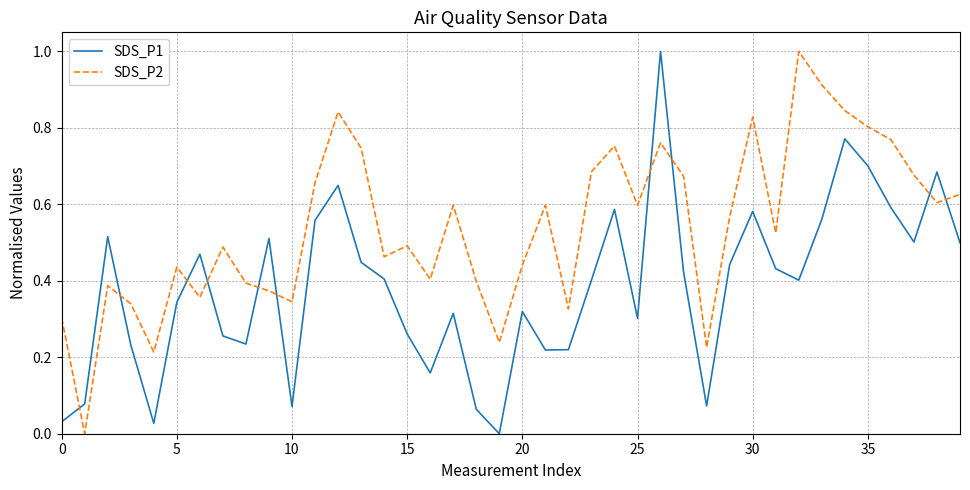

At how many categories does at least one series exceed 0?

40